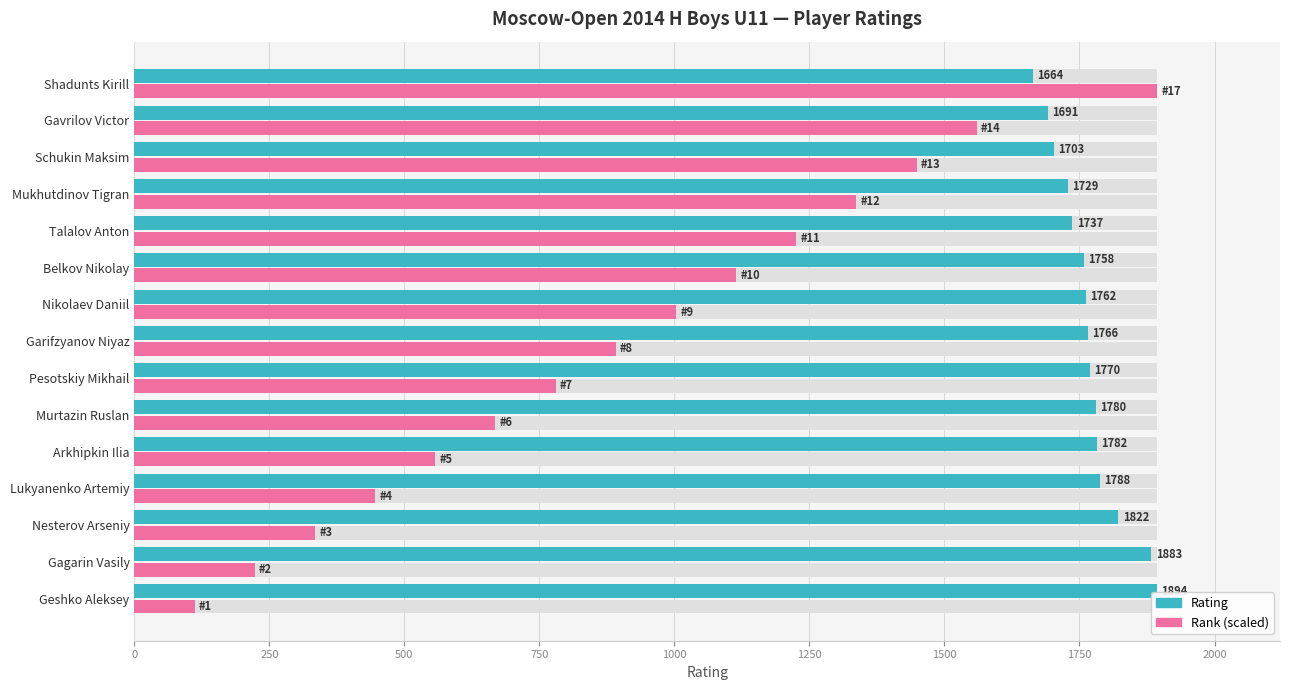

What are all the series names shown in the legend?

Rating, Rank (scaled)